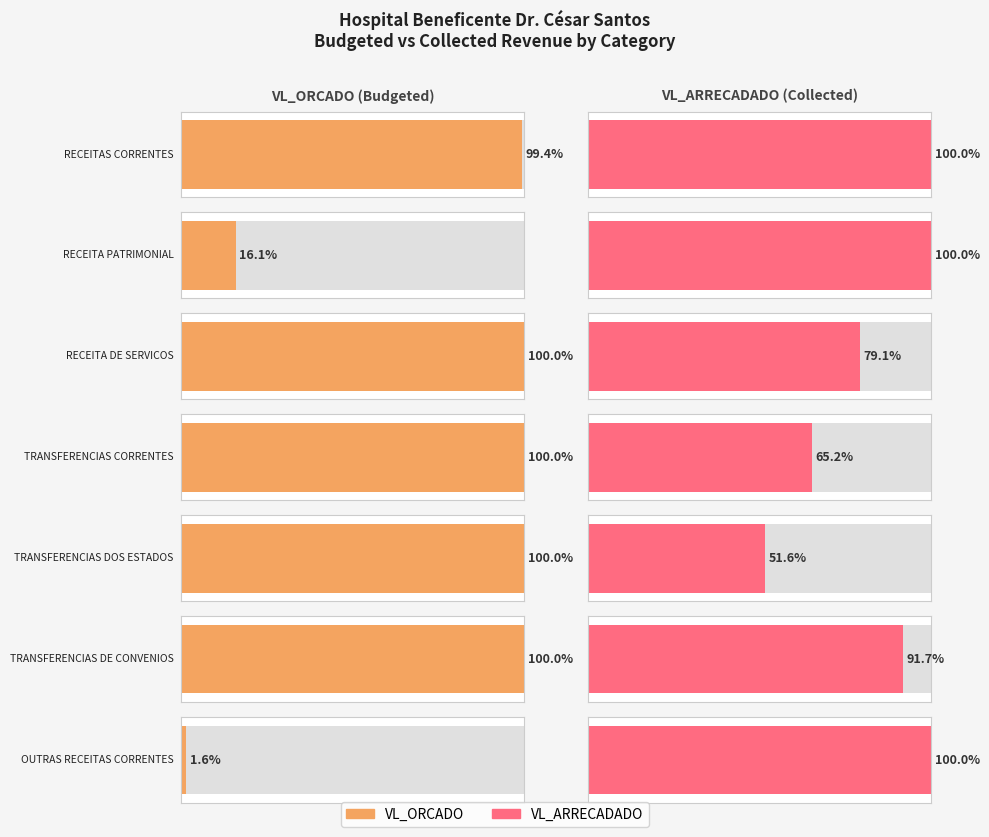

How many bars are there in each group?

2